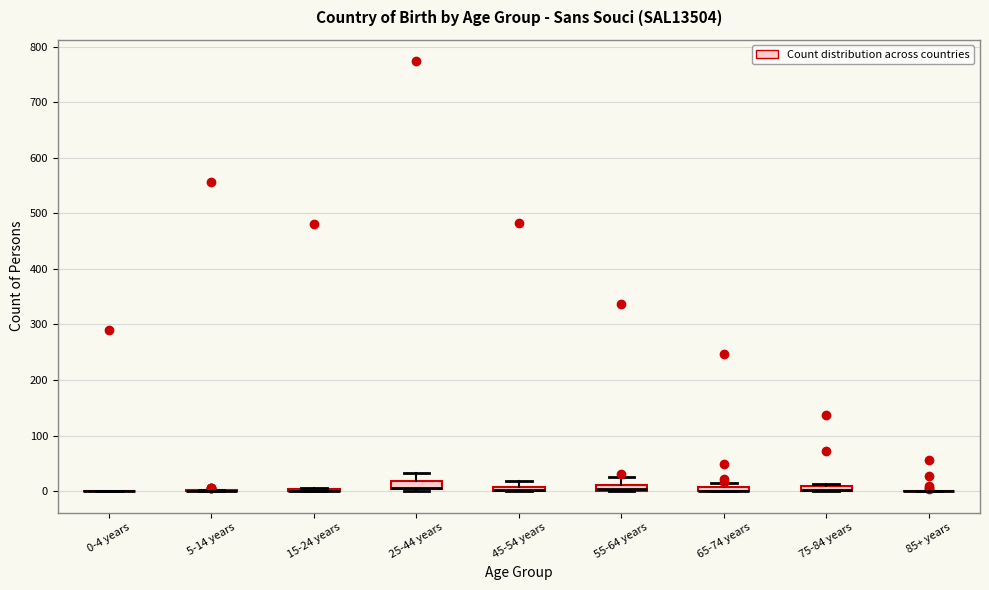

Where is the upper edge of the box for 25-44 years on the y-axis? The values are not printed on the chart, so give them approximately, as read against the axis.

20